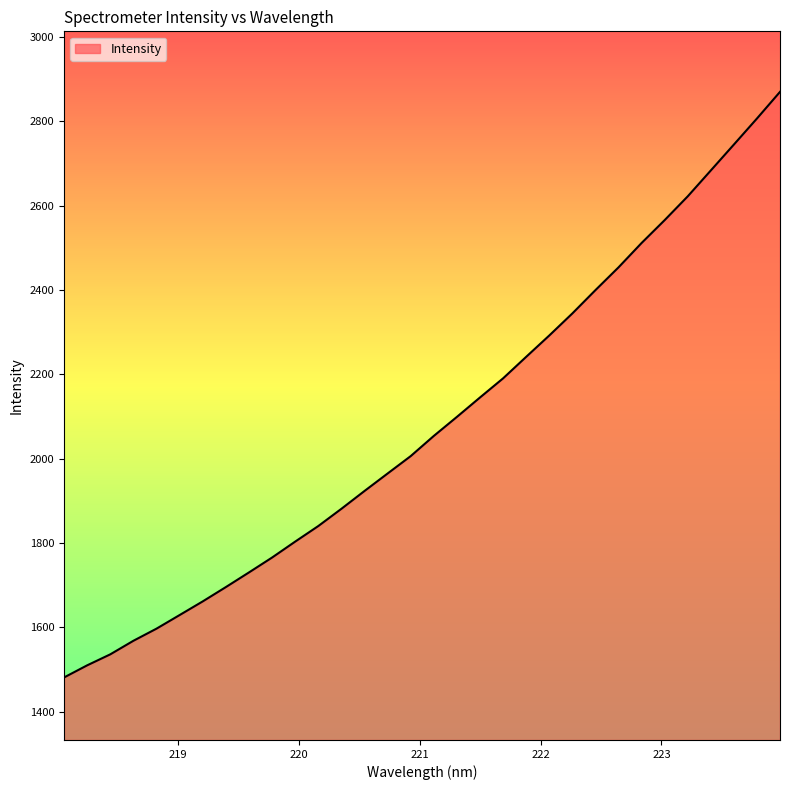

What is the greatest value displayed?

2869.6